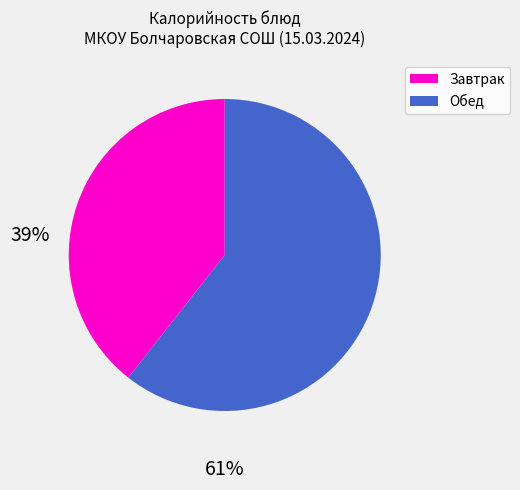

Is there a majority slice in this chart?

Yes